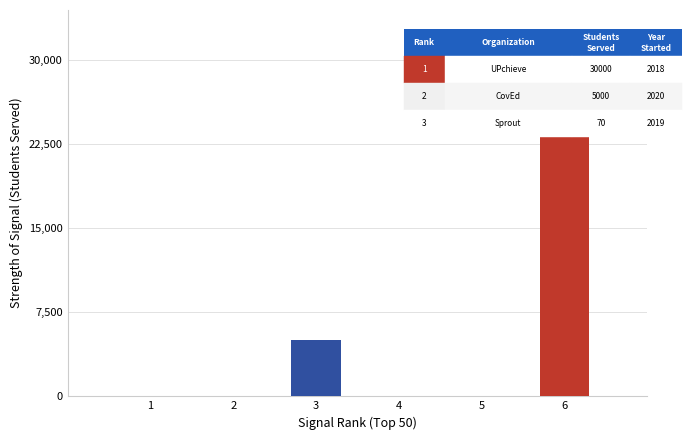

The chart shows a value of 5000 at 3. True or false?

True